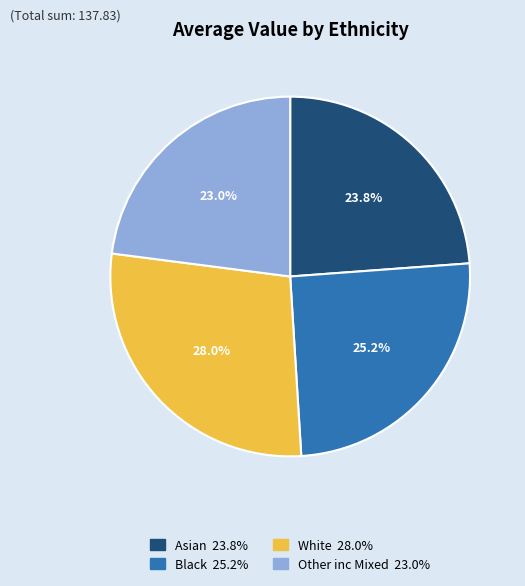

Which category has the biggest portion of the pie?

White